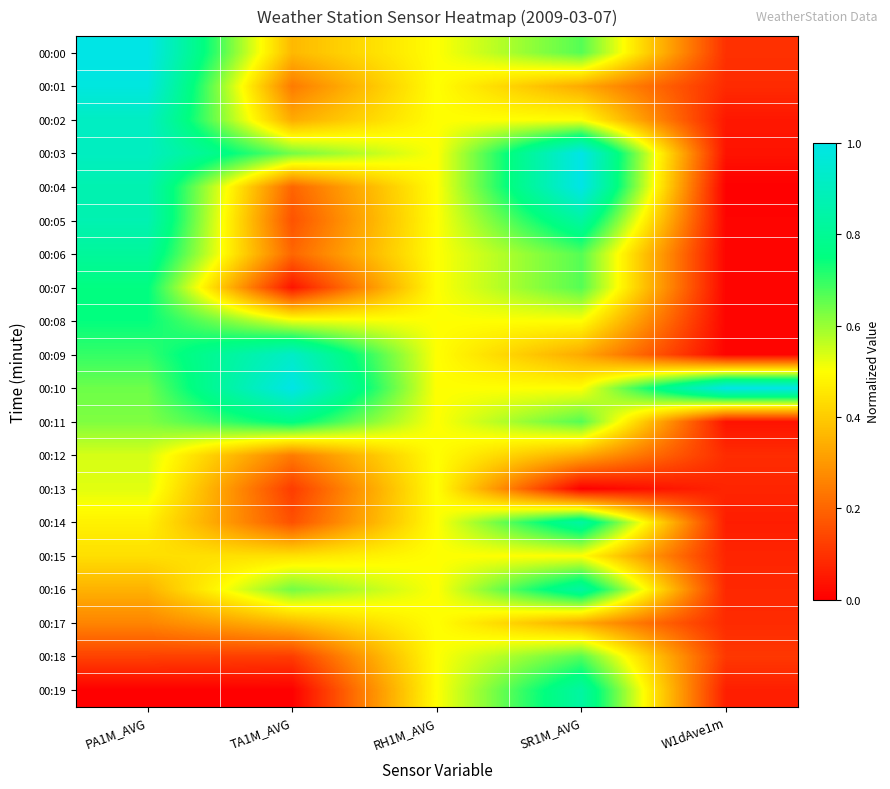

What is the difference between the highest and lowest values at PA1M_AVG?

1.0